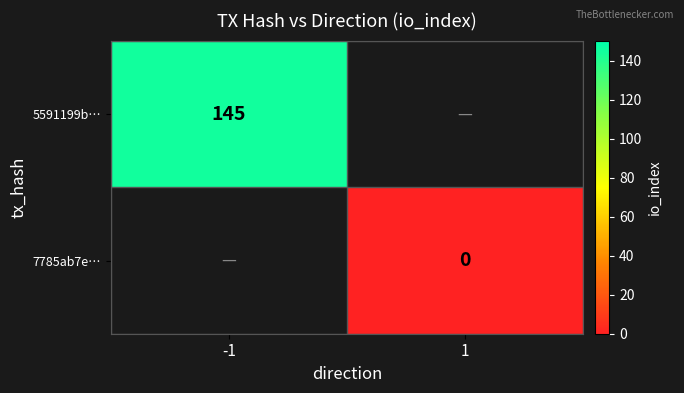

Is the value of 7785ab7e… at 1 greater than the value of 5591199b… at -1?

No